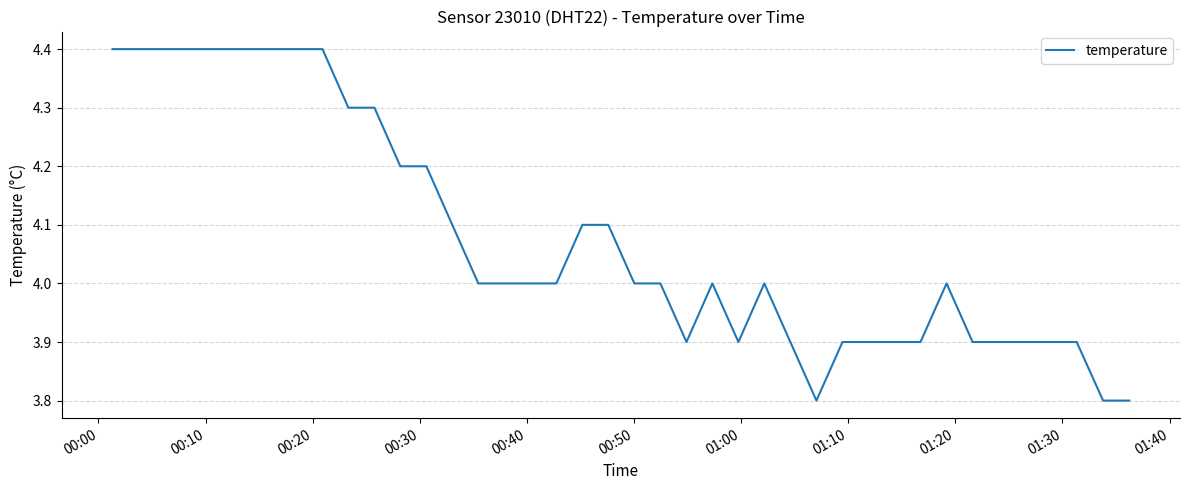

What is the maximum value shown in the chart?

4.4